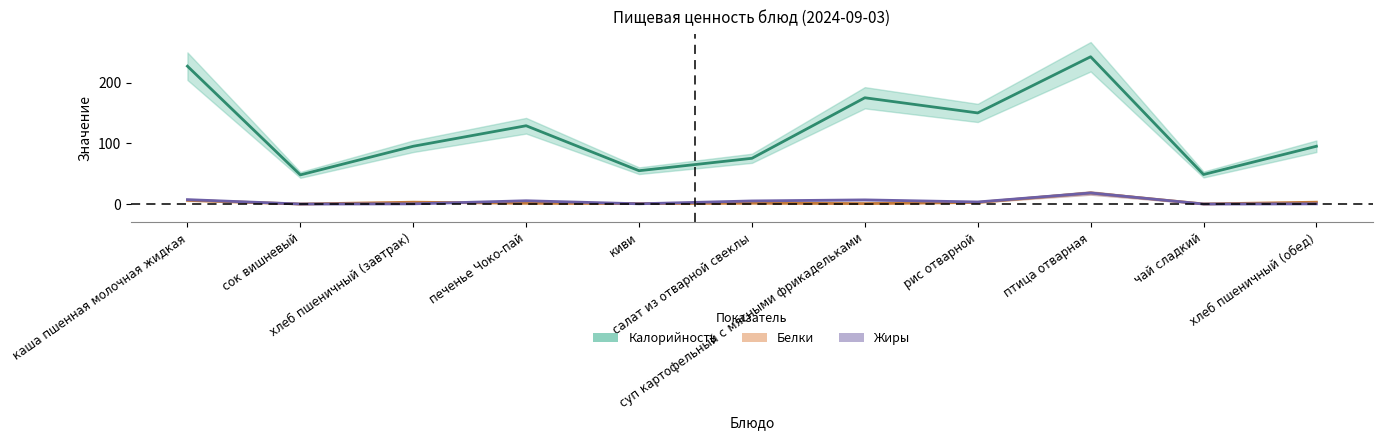

At which category is the sum across all series the highest?

птица отварная